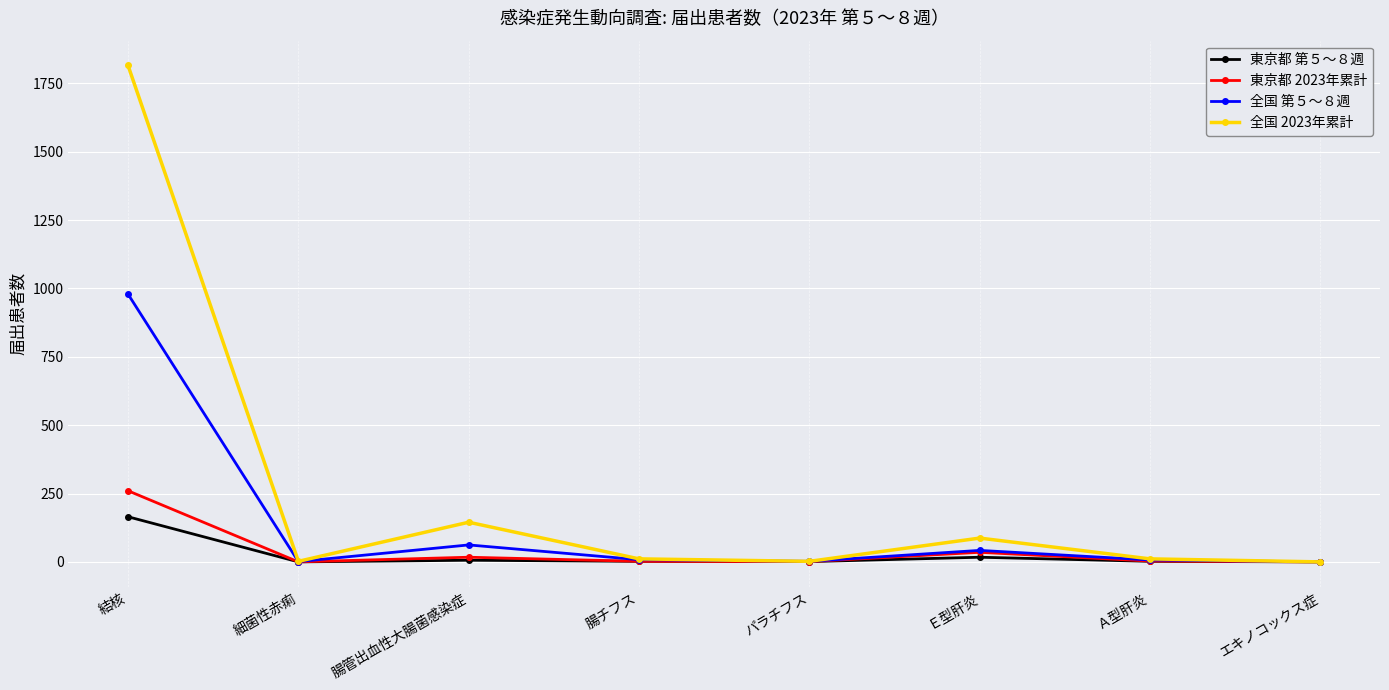

At which label is 全国 2023年累計 closest to 907?

腸管出血性大腸菌感染症